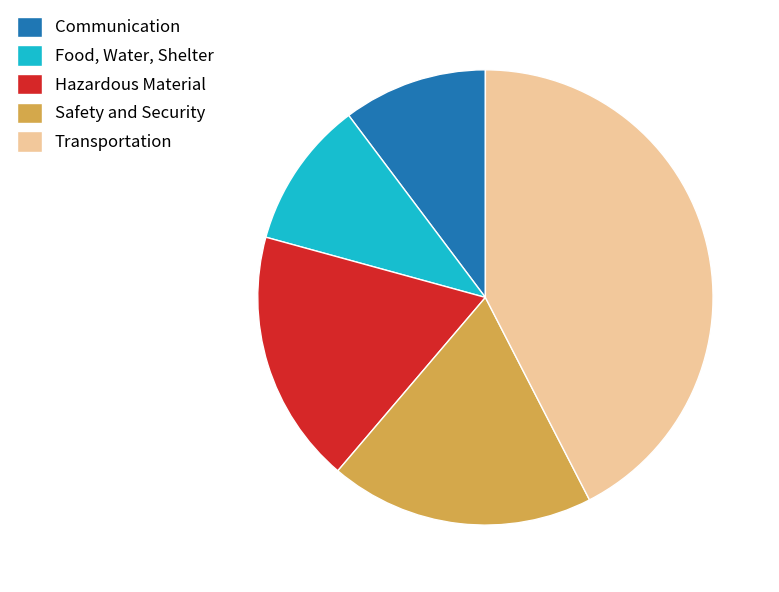

What is the ratio of the value at Communication to the value at Safety and Security?

0.5